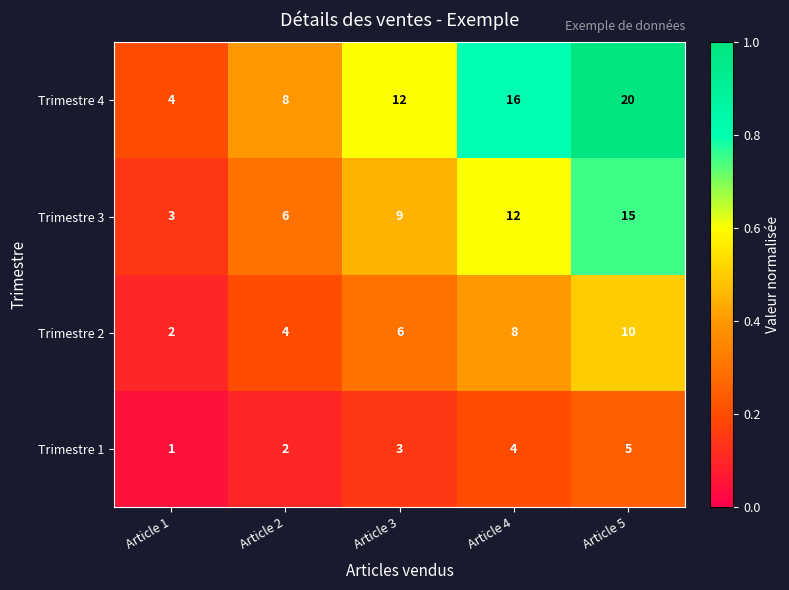

Which series has the largest total across all categories?

Trimestre 4